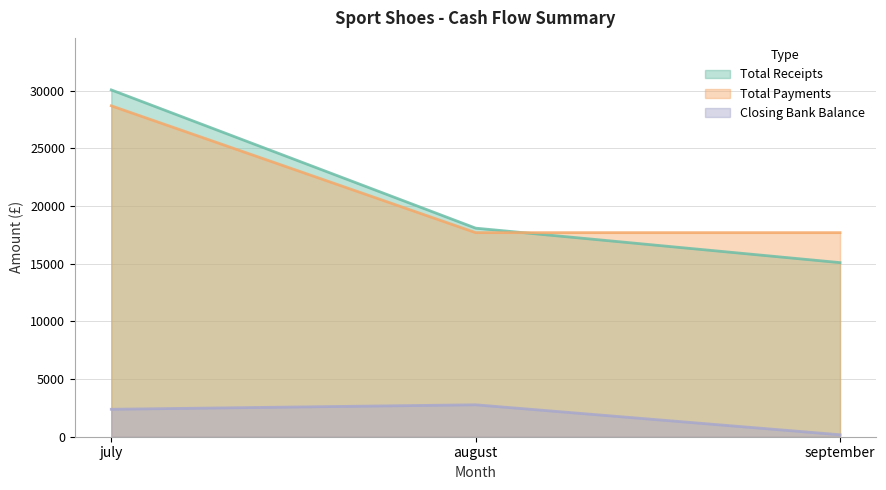

True or false: Total Receipts has a value of 18090 at august.

True